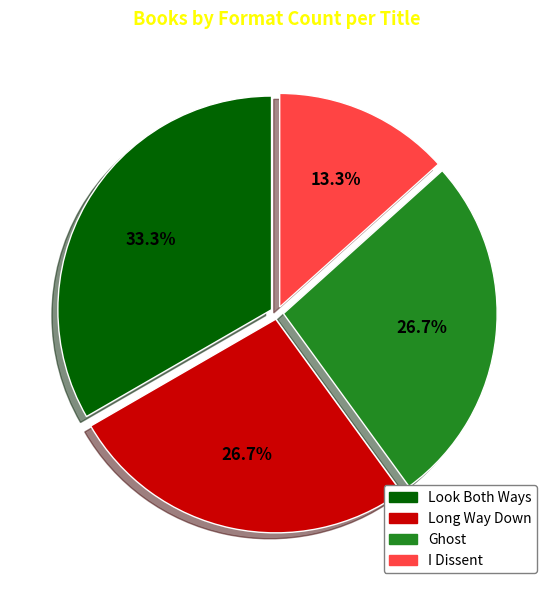

The Look Both Ways slice represents 21% of the pie. True or false?

False